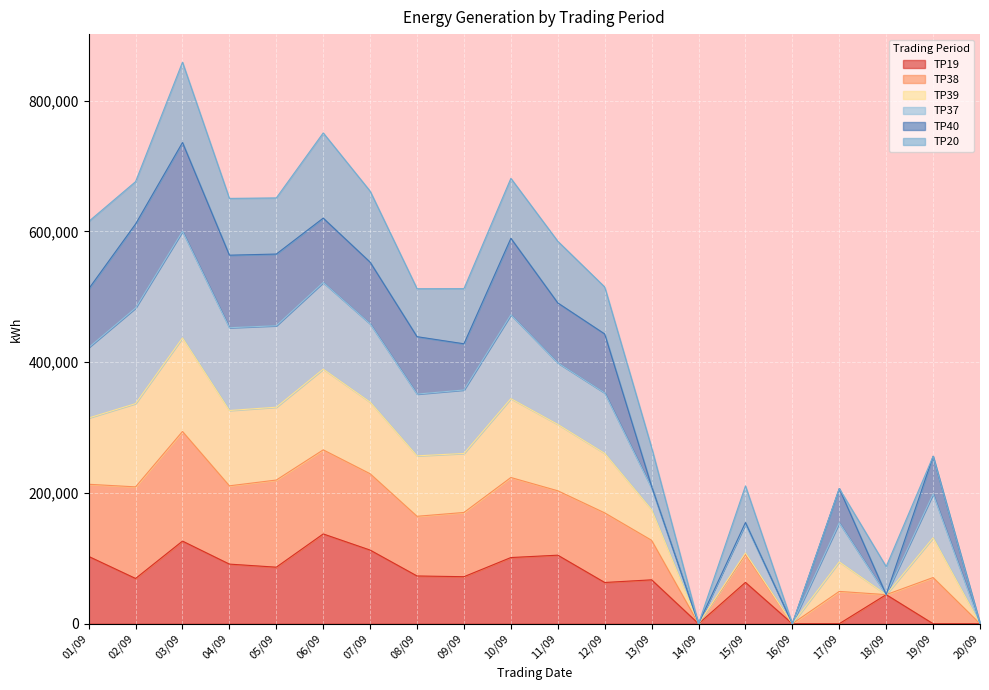

What is the total value across all series at 10/09?

681150